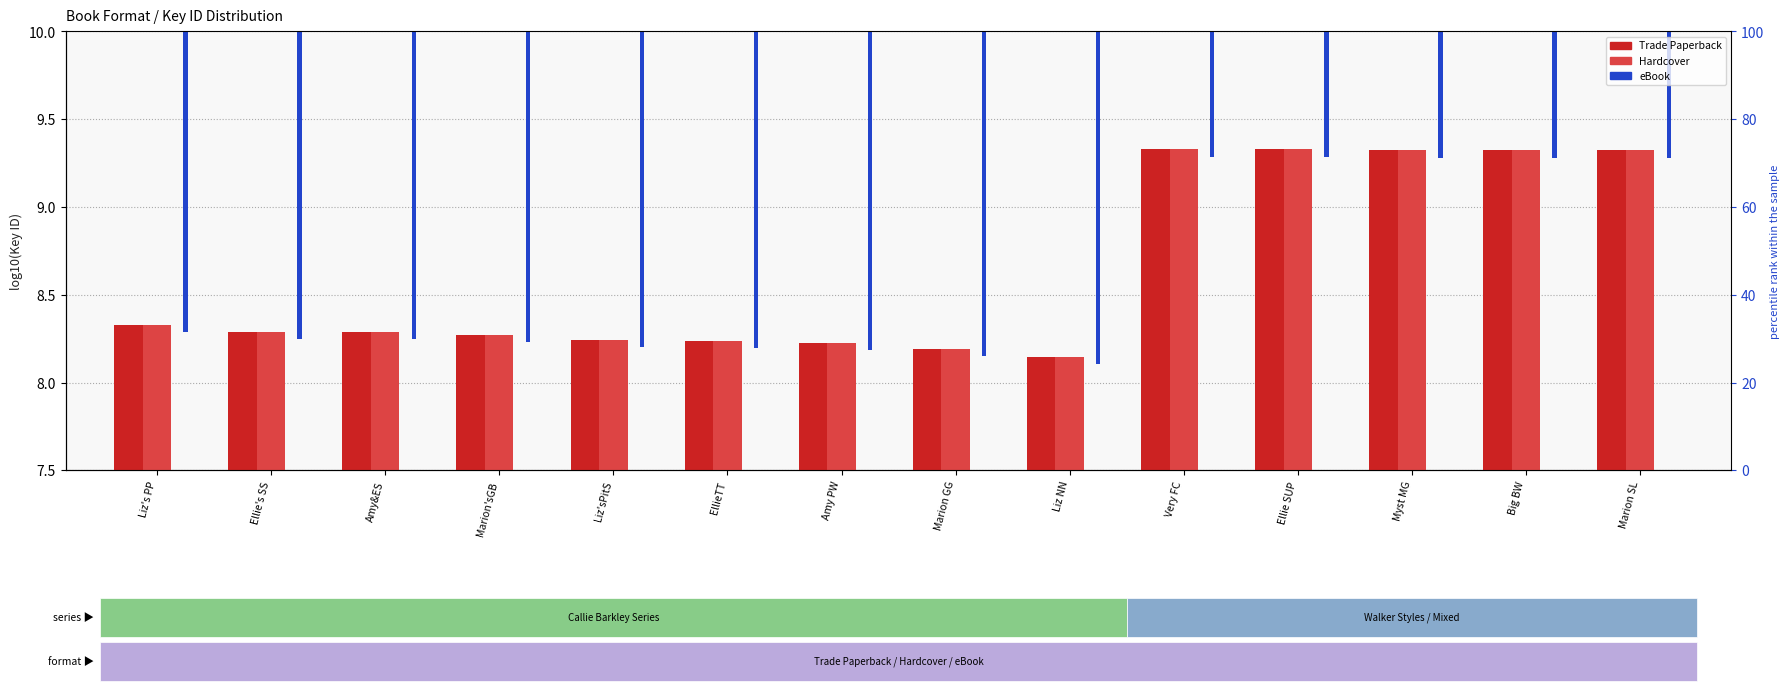

What is the difference between the eBook values at Ellie SUP and Liz'sPitS?

1.1